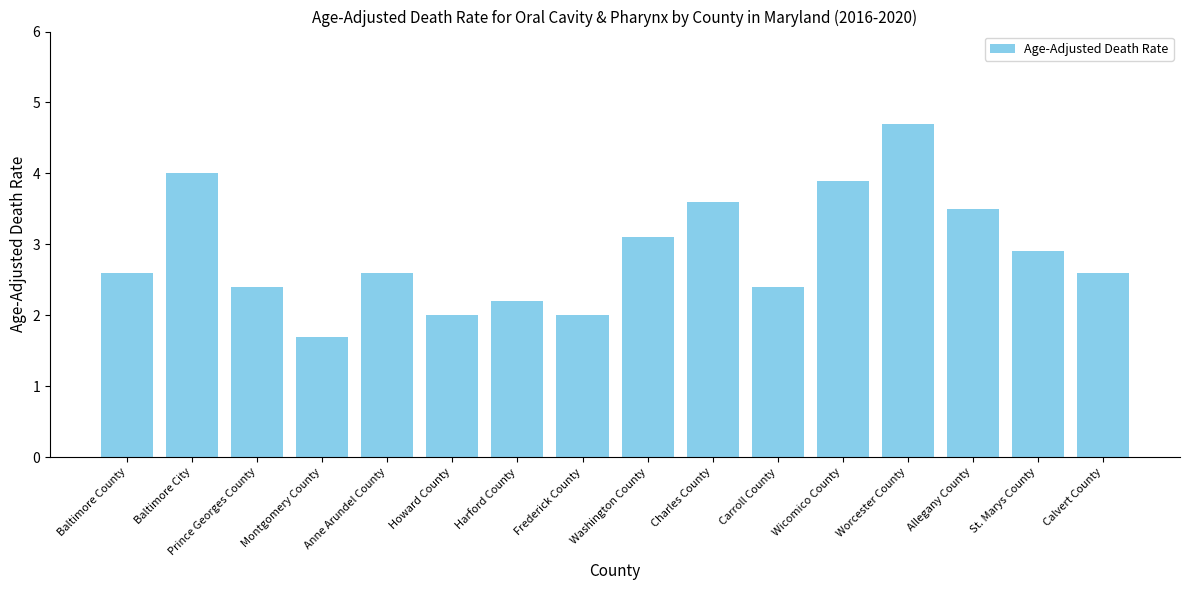

Are the bars grouped side by side (vs. stacked)?

No